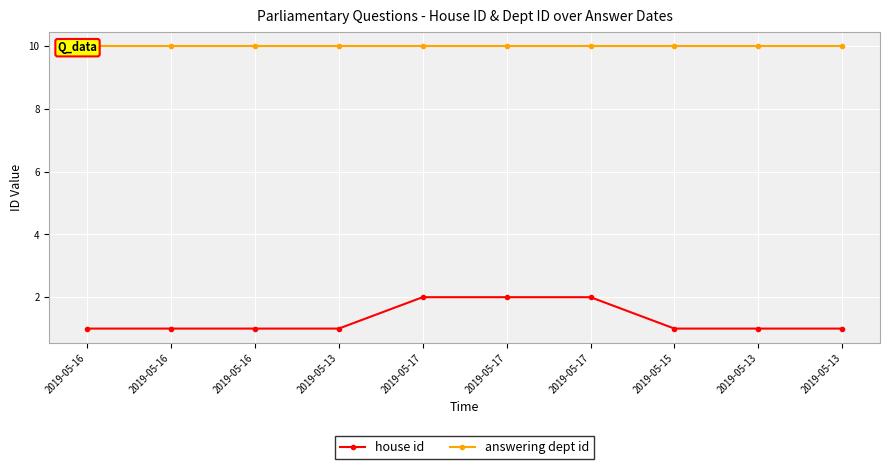

What is the difference between the maximum and minimum values in the house id series?

1